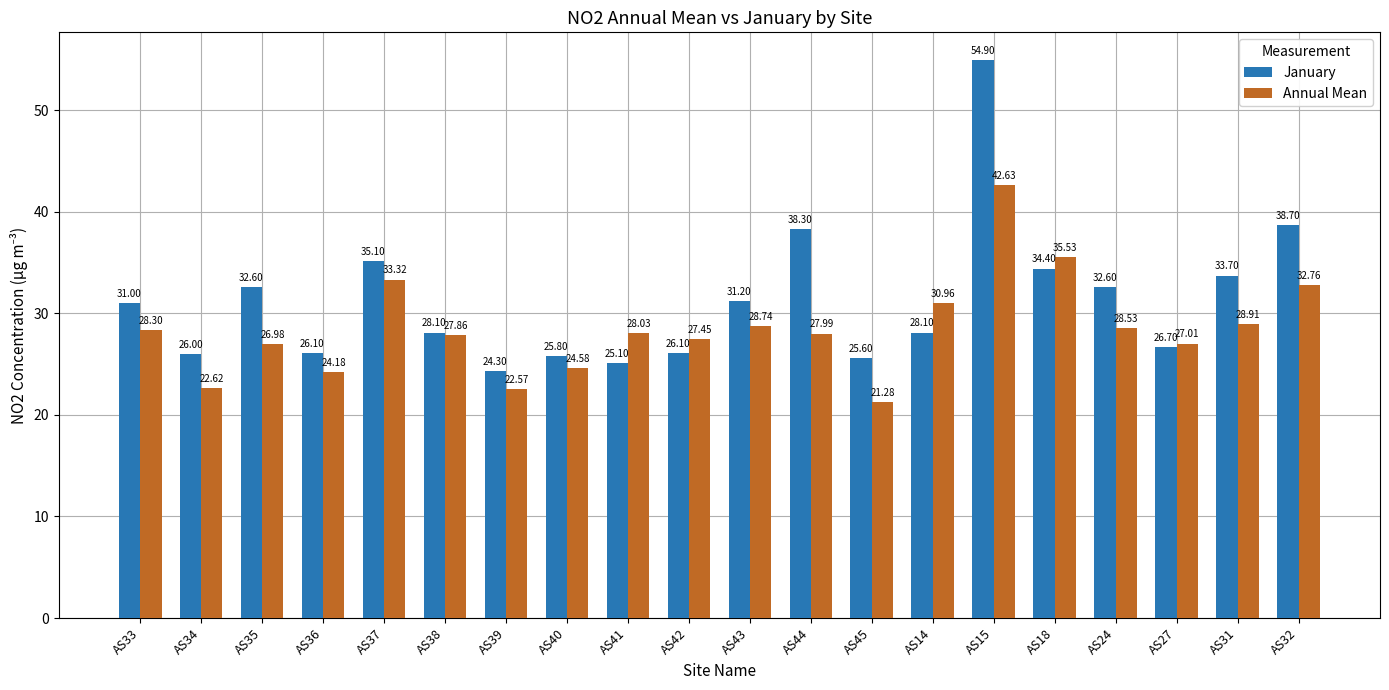

What are all the series names shown in the legend?

January, Annual Mean